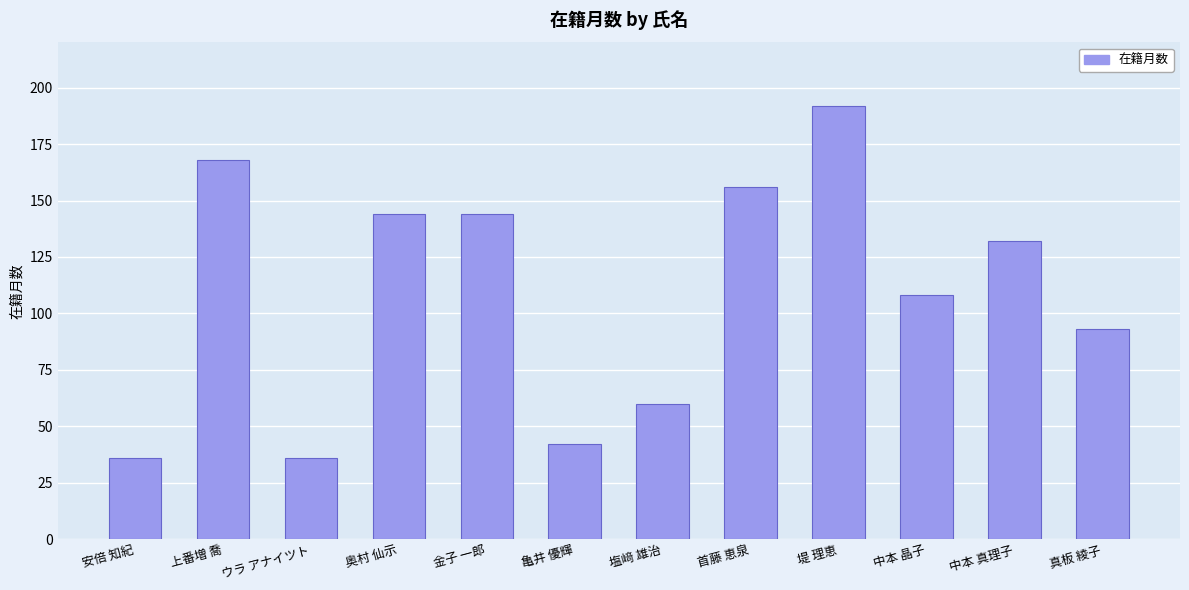

What is the label of the 5th bar from the left?

金子 一郎